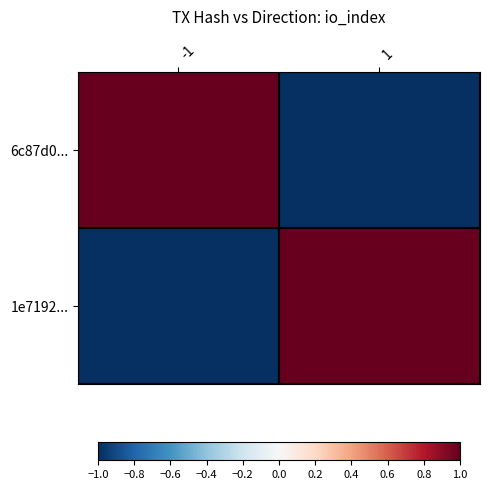

Reading right to left, extract all data points from this chart.

6c87d0...: 1=-1	-1=1
1e7192...: 1=1	-1=-1